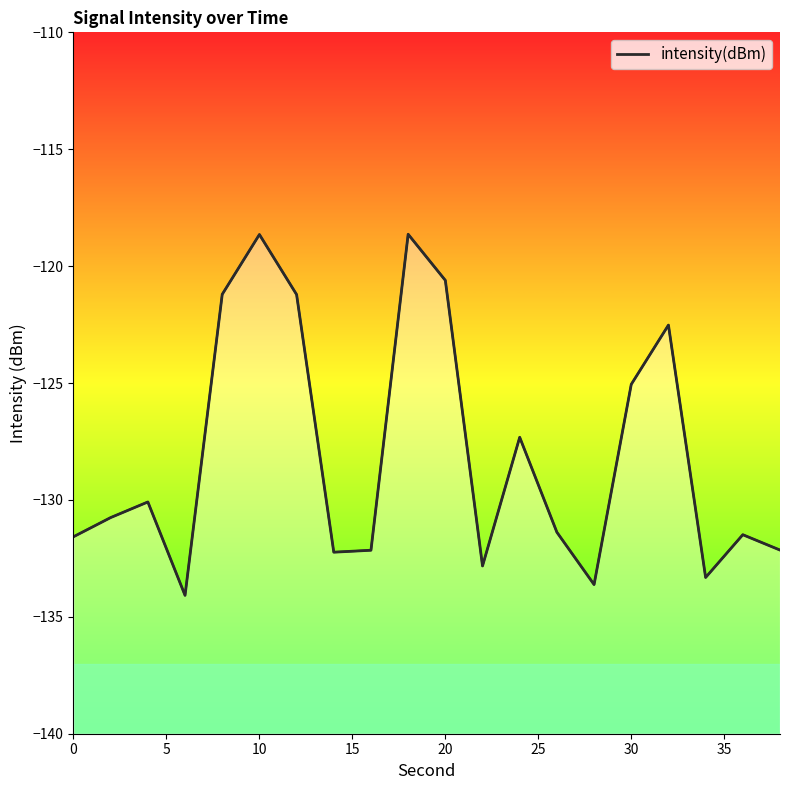

The value at 20 is -205.1. True or false?

False